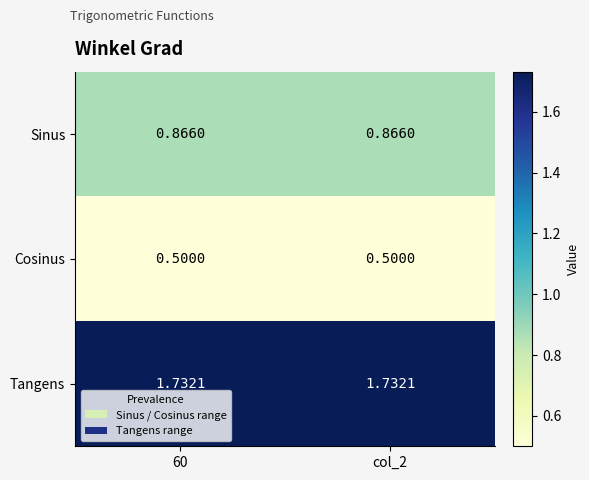

Rank the series at 60 from lowest to highest value.

Cosinus, Sinus, Tangens